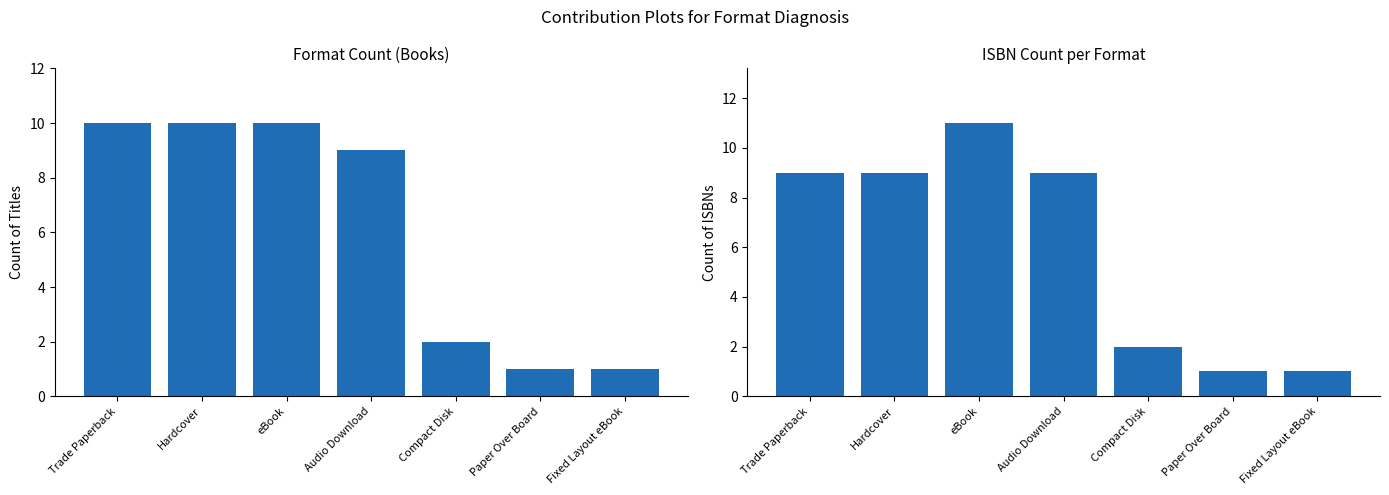

What is the label of the 3rd bar from the left?

eBook